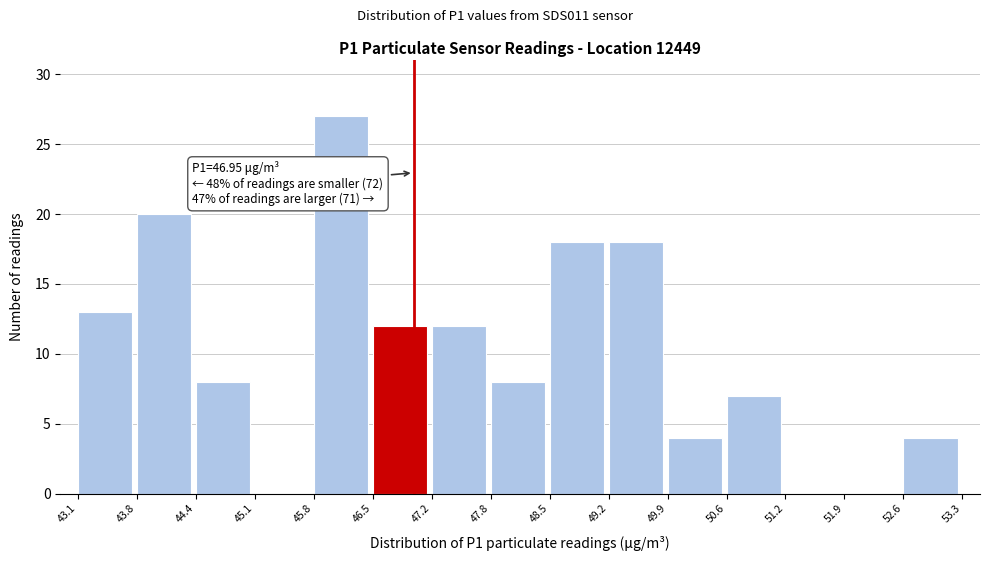

Which range on the x-axis has the tallest bar?

45.8 to 46.5